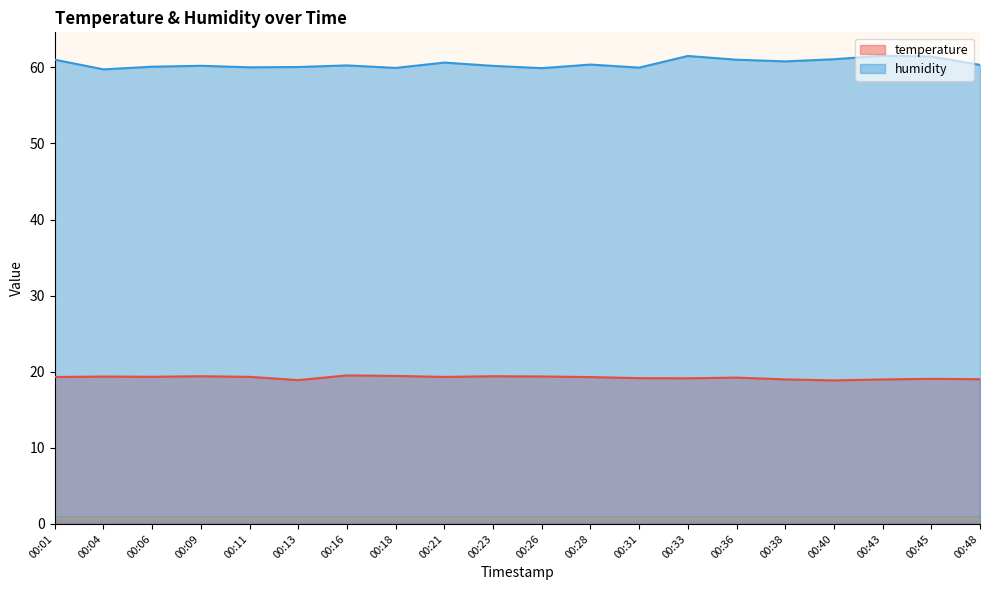

Reading left to right, list all the values displayed in this chart.

temperature: 00:01=19.3	00:04=19.4	00:06=19.3	00:09=19.4	00:11=19.3	00:13=18.9	00:16=19.5	00:18=19.4	00:21=19.3	00:23=19.4	00:26=19.4	00:28=19.3	00:31=19.2	00:33=19.1	00:36=19.2	00:38=19.0	00:40=18.9	00:43=19.0	00:45=19.1	00:48=19.0
humidity: 00:01=61.0	00:04=59.7	00:06=60.1	00:09=60.2	00:11=60.0	00:13=60.0	00:16=60.3	00:18=59.9	00:21=60.6	00:23=60.2	00:26=59.9	00:28=60.4	00:31=60.0	00:33=61.5	00:36=61.0	00:38=60.8	00:40=61.1	00:43=61.5	00:45=61.4	00:48=60.3